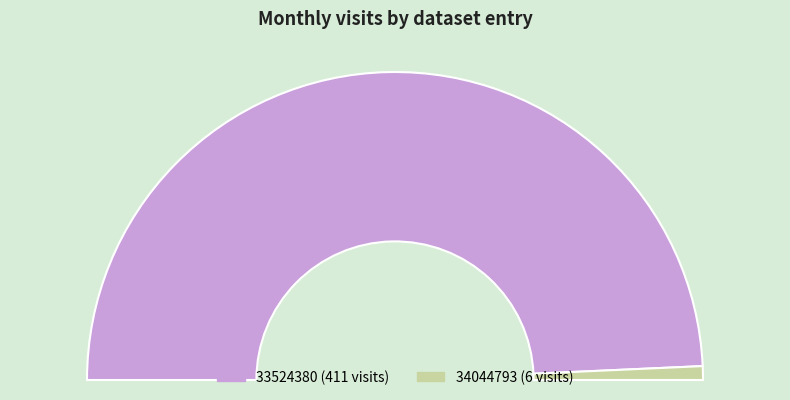

How many segments does this pie chart have?

2